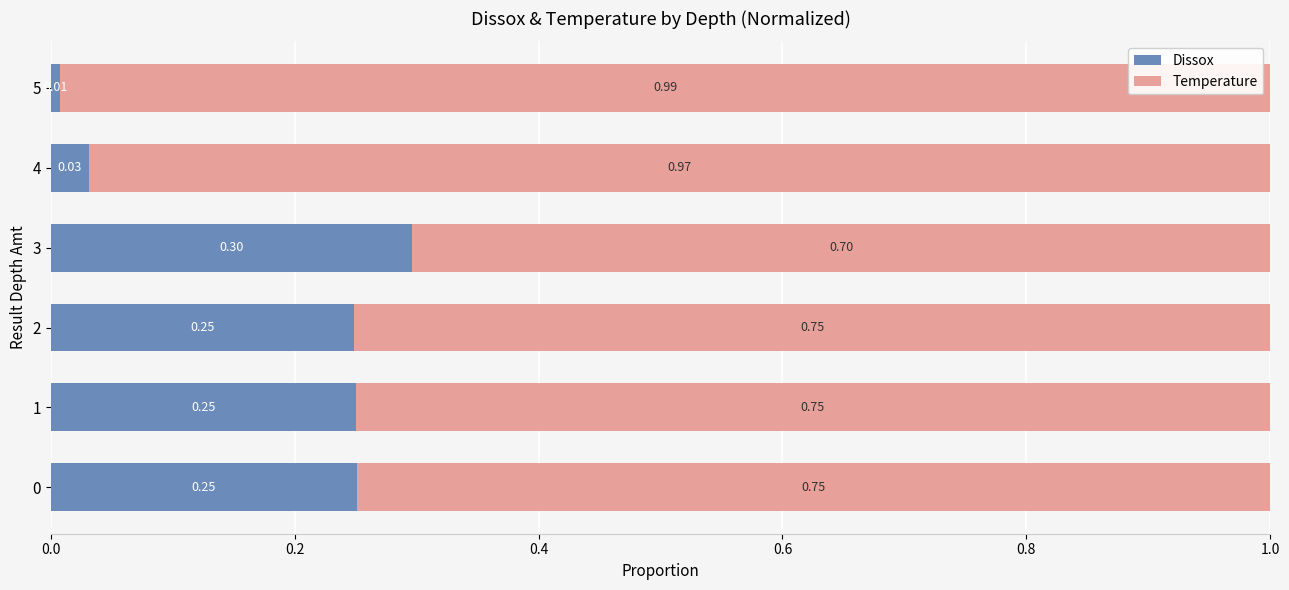

What is the sum of all Dissox values?

1.1